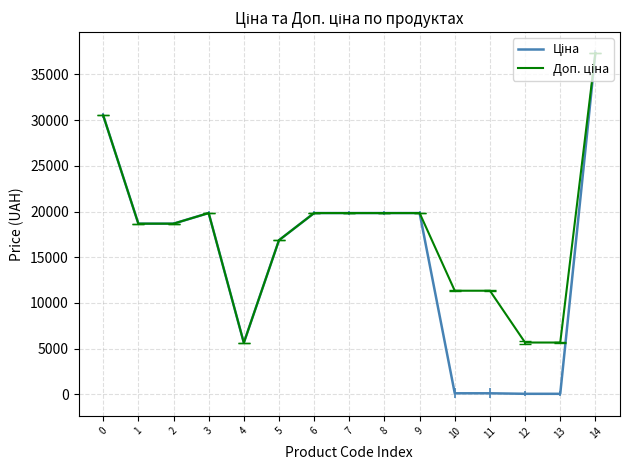

At which category is the sum across all series the highest?

14